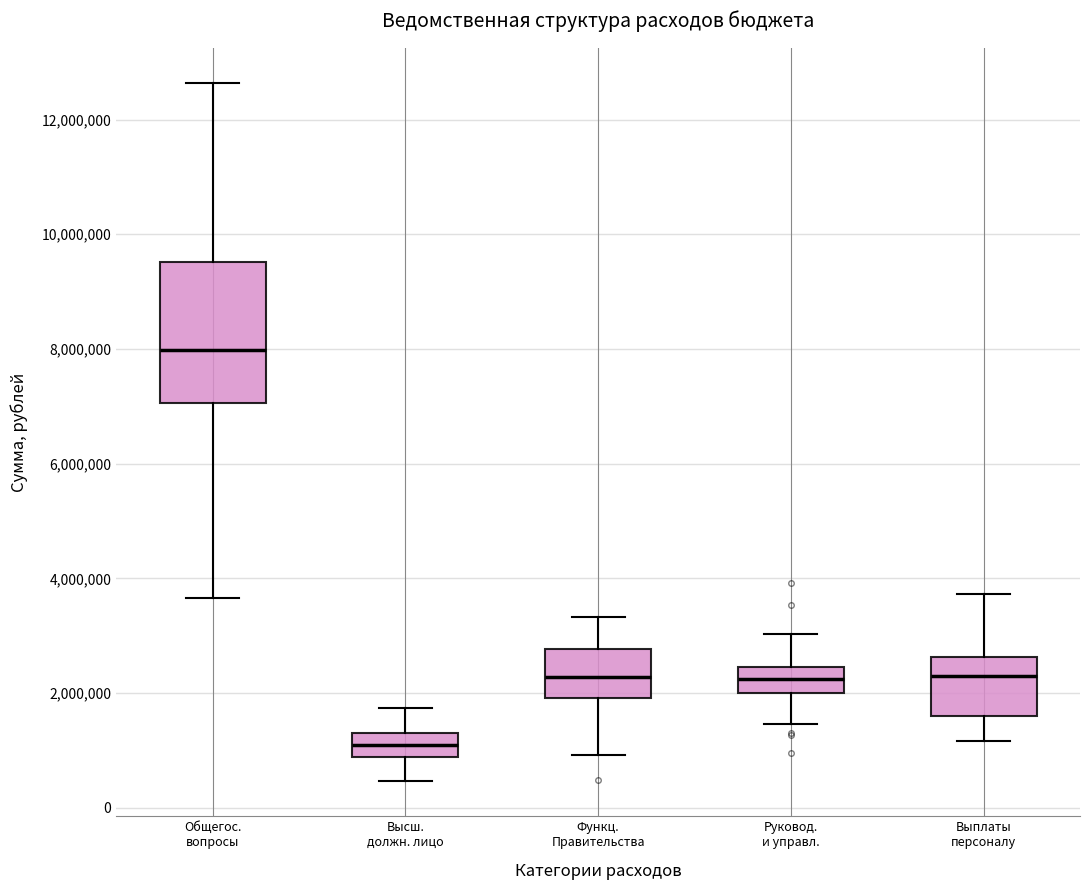

Reading left to right, transcribe this box plot: for each box, give where its median line is, the range the box spans, and where its two whiskers end, as read against the y-axis. The values are not printed on the chart, so give them approximately, as read against the axis.

Общегос. вопросы: median 8000000, box 7000000 to 9600000, whiskers 3600000 to 12600000
Высш. должн. лицо: median 1000000, box 800000 to 1200000, whiskers 400000 to 1800000
Функц. Правительства: median 2200000, box 2000000 to 2800000, whiskers 1000000 to 3400000
Руковод. и управл.: median 2200000, box 2000000 to 2400000, whiskers 1400000 to 3000000
Выплаты персоналу: median 2400000, box 1600000 to 2600000, whiskers 1200000 to 3800000